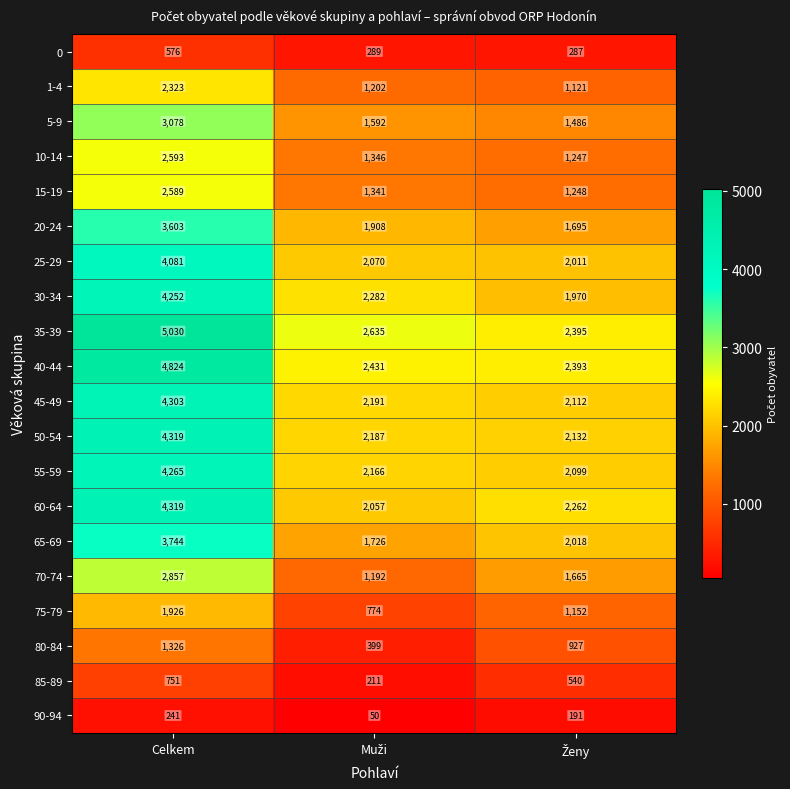

What is the minimum value shown in the chart?

50